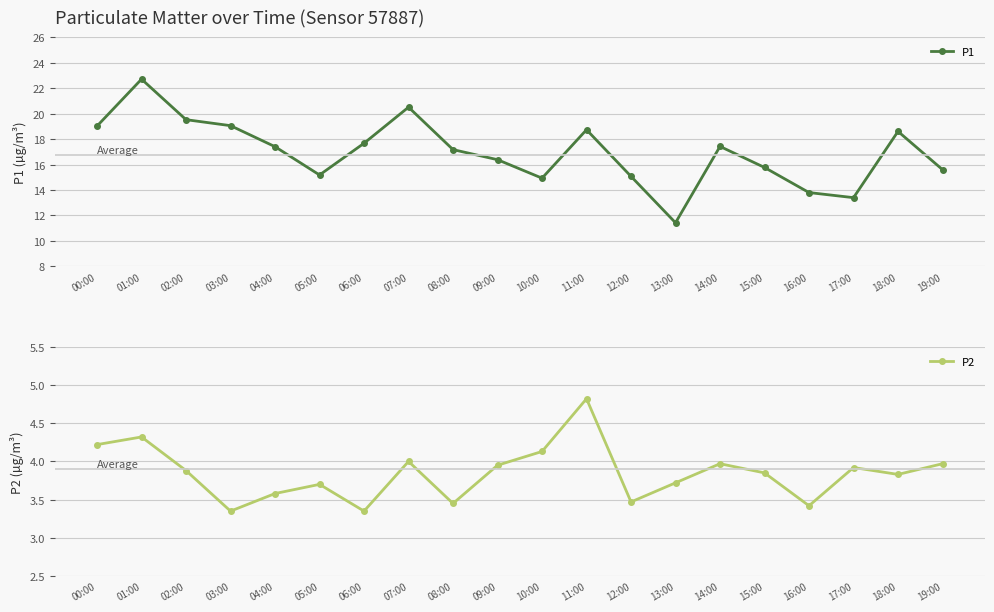

Which category has the highest value across all series?

01:00